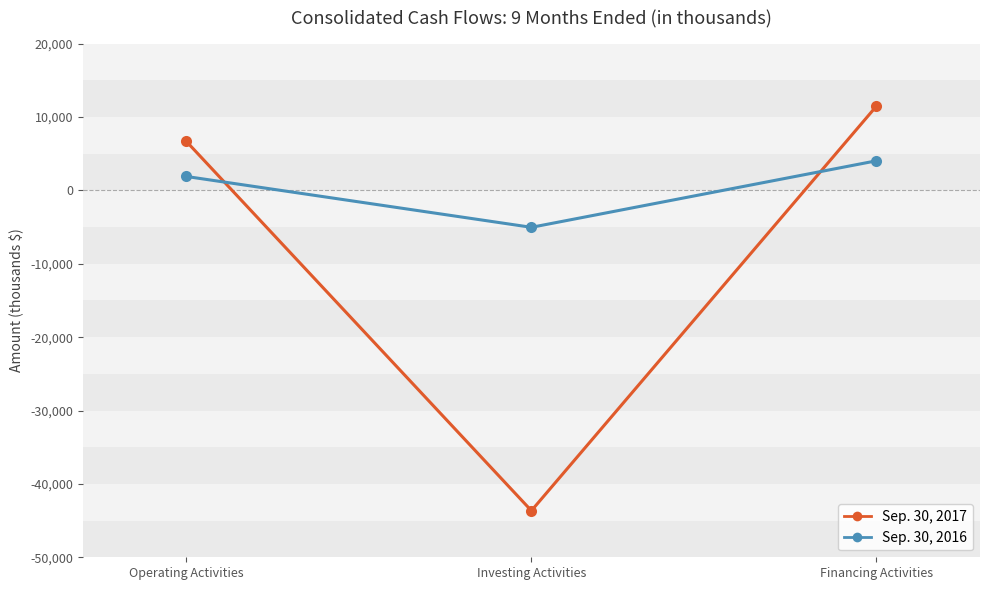

Which category has the highest value across all series?

Financing Activities